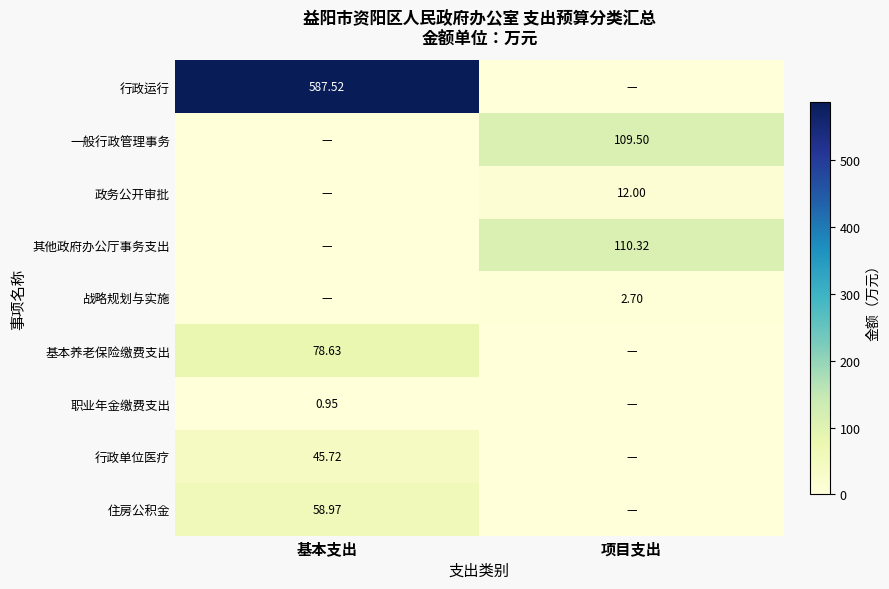

True or false: 行政运行 has a value of -259.5 at 项目支出.

False